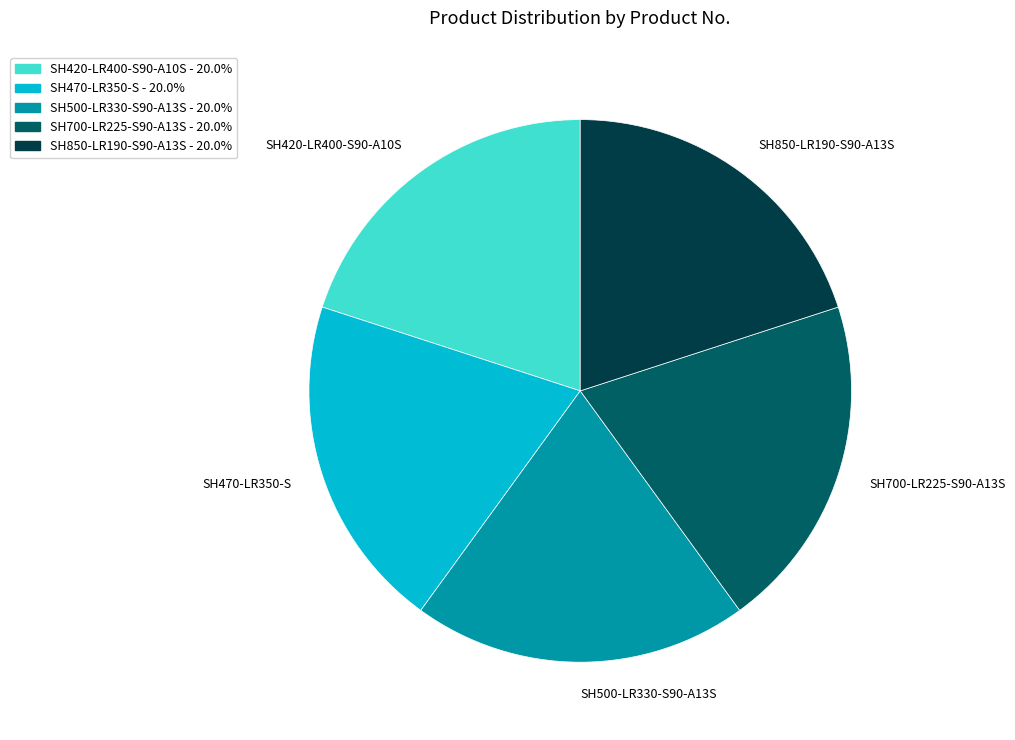

Approximately how many times larger is the value at SH420-LR400-S90-A10S compared to SH470-LR350-S?

1.0